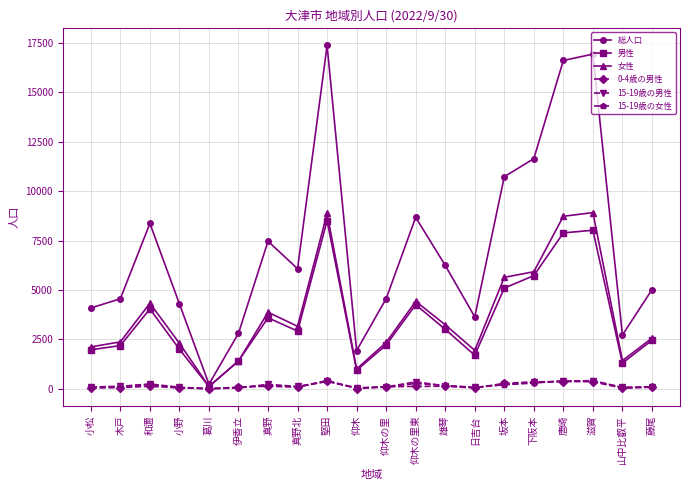

Between 葛川 and 真野北, which series saw the biggest shift?

総人口